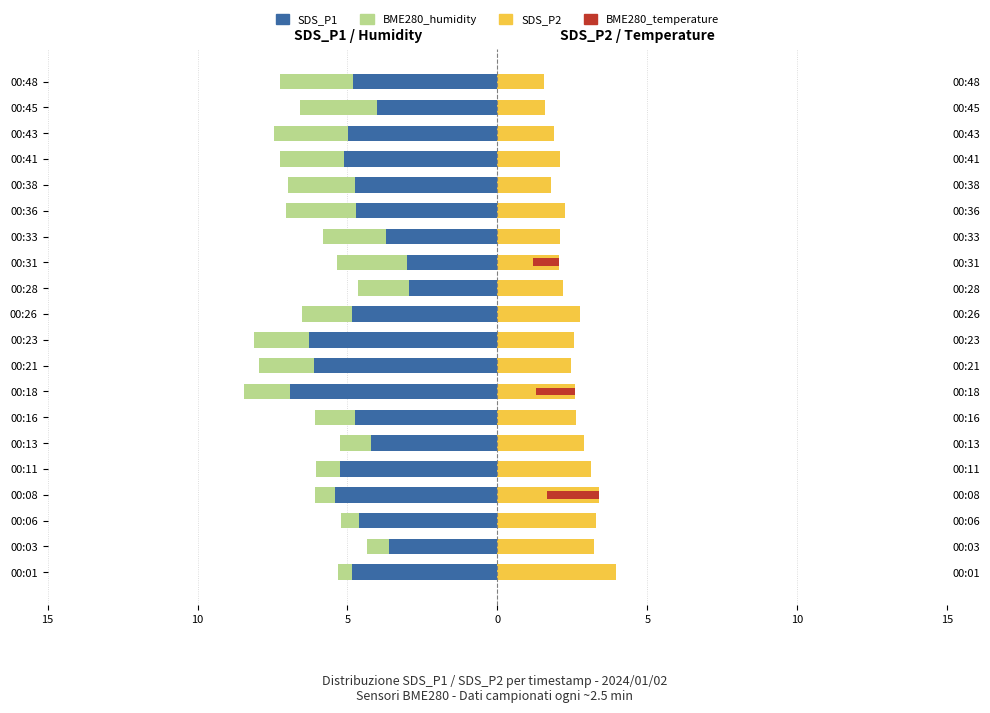

Which category has the highest value in the SDS_P2 series?

00:26